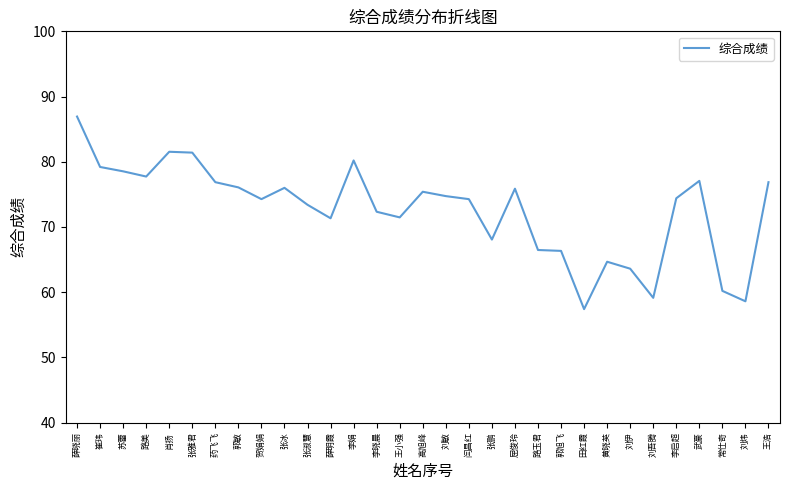

Which has a higher value, 刘敏 or 王小强?

刘敏